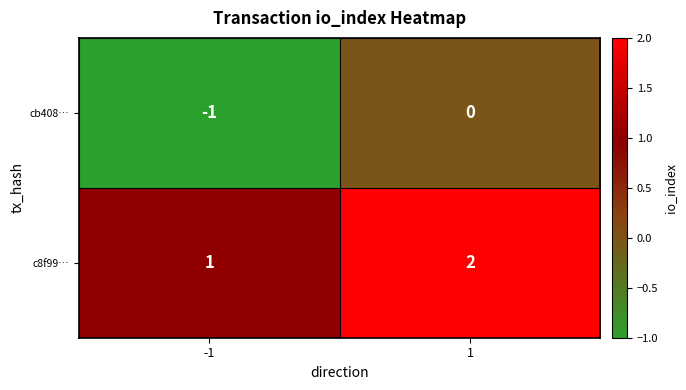

The value of c8f99… at 1 is 3. True or false?

False